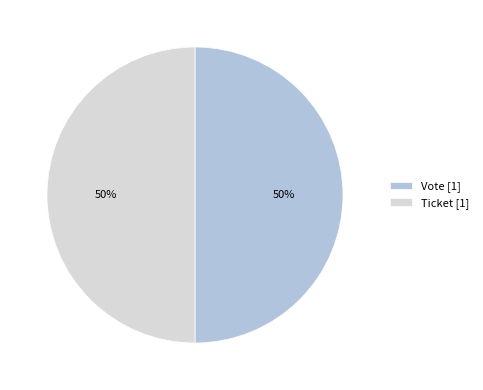

True or false: Ticket [1] accounts for 59% of the total.

False